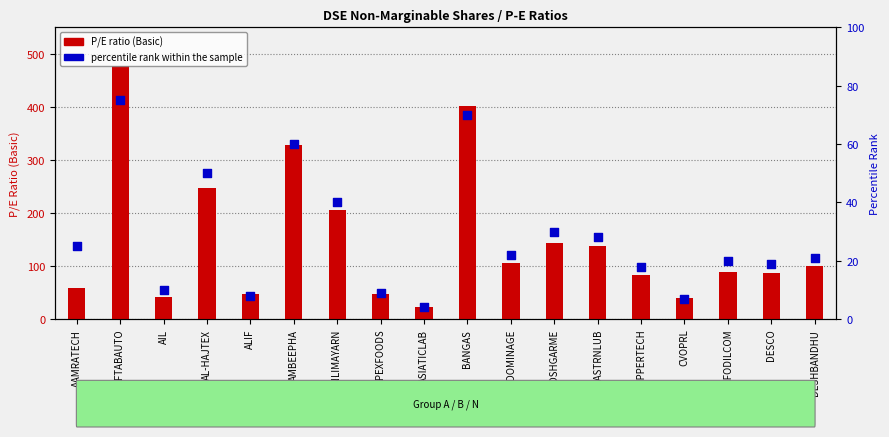

At how many categories does at least one series exceed 129?

7